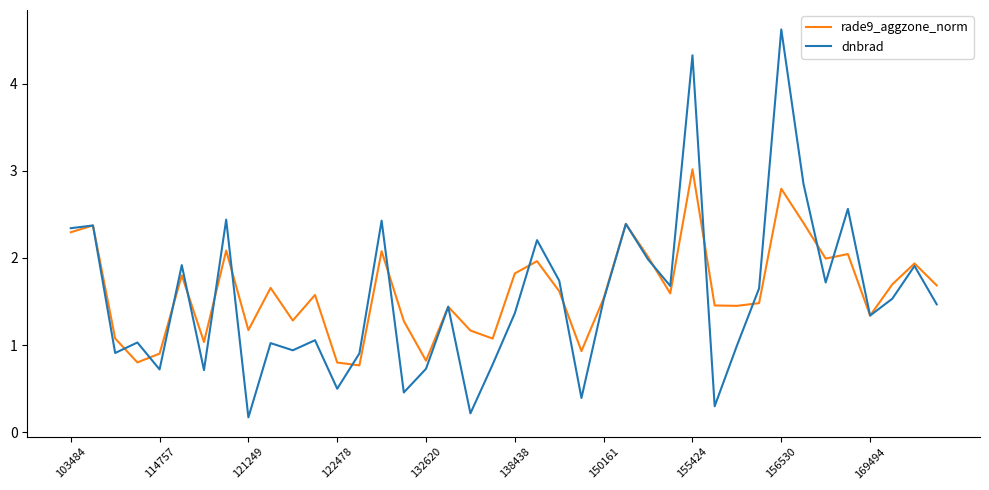

What is the average value of the dnbrad series?

1.5